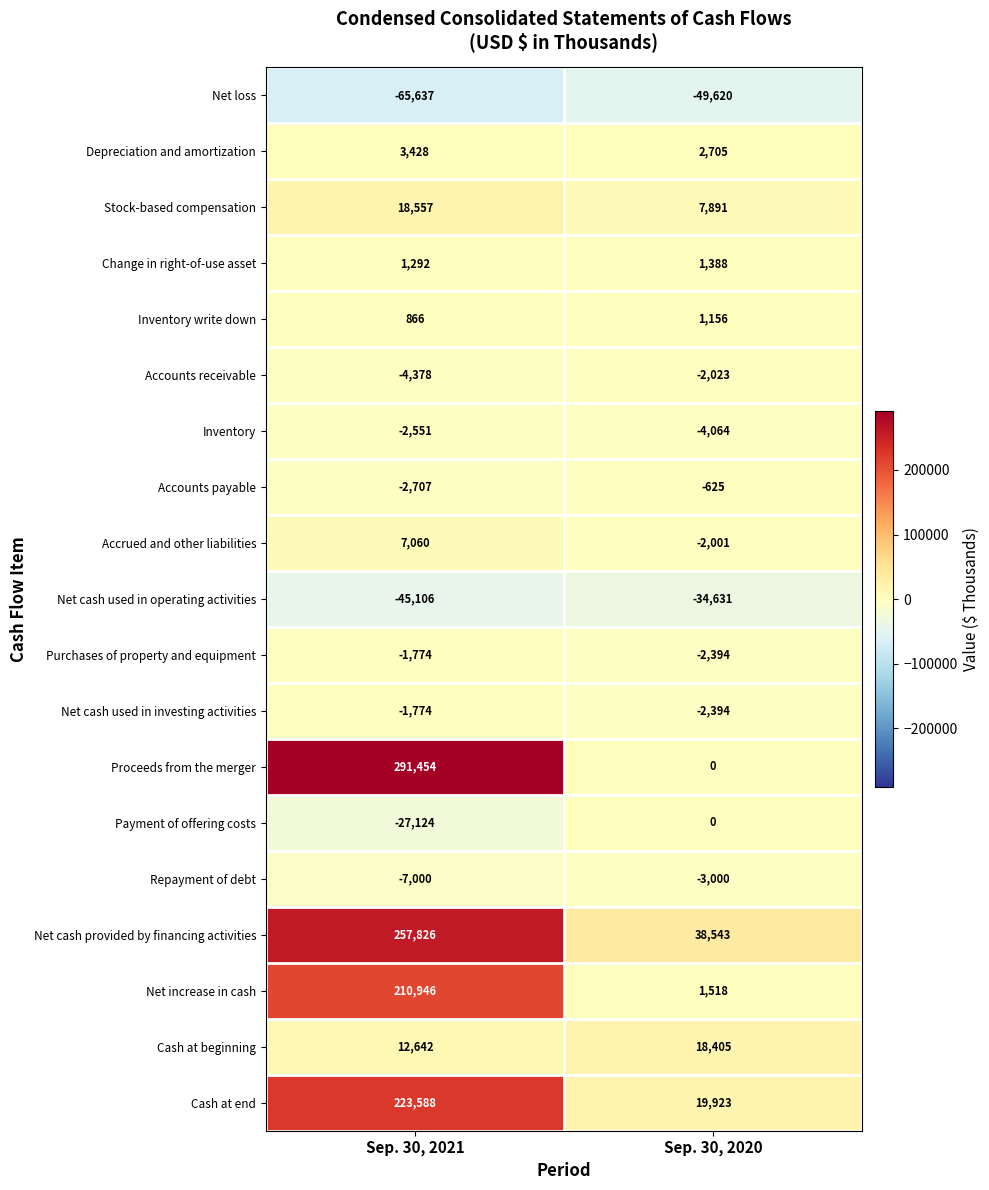

What is the minimum value shown in the chart?

-65637